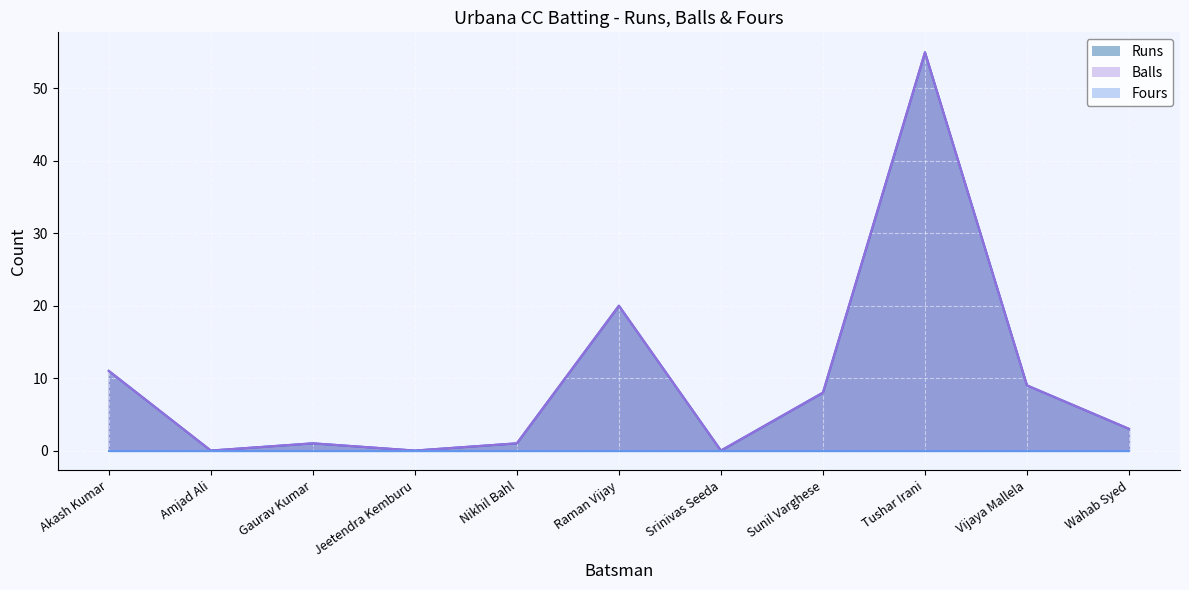

What is the average value of the Runs series?

10